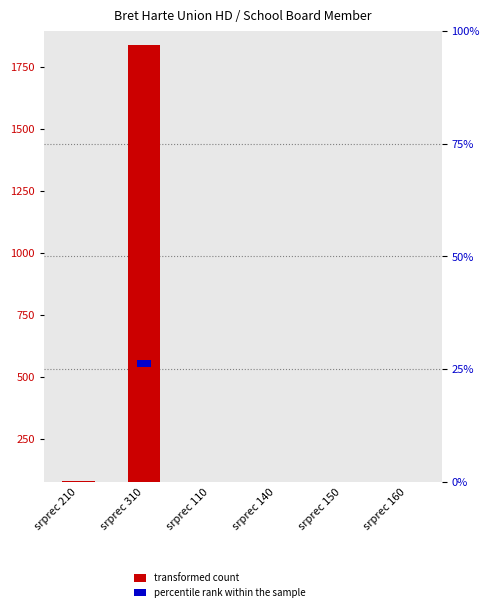

Which series has the largest range (max minus min)?

transformed count